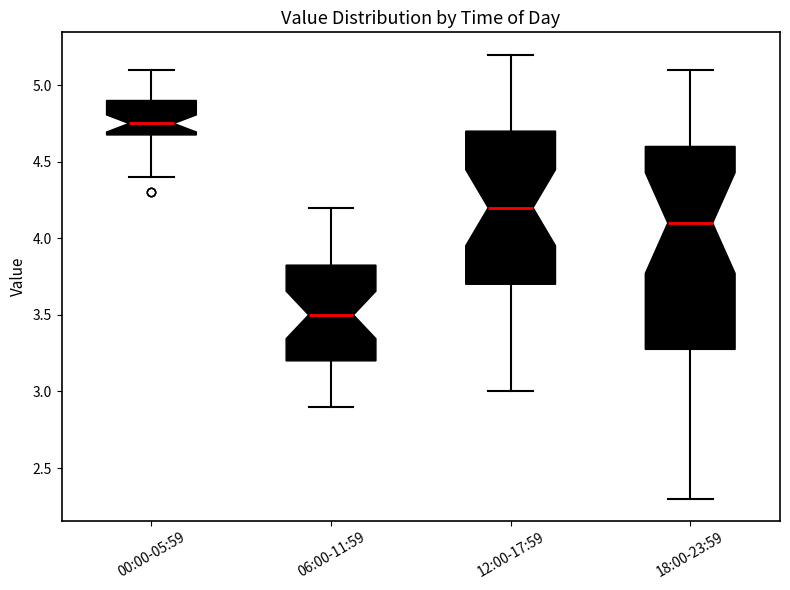

Reading left to right, read every box against the y-axis: the position of its median line, the range the box covers, and the ends of its whiskers. The values are not printed on the chart, so give them approximately, as read against the axis.

00:00-05:59: median 4.75, box 4.70 to 4.90, whiskers 4.40 to 5.10
06:00-11:59: median 3.50, box 3.20 to 3.85, whiskers 2.90 to 4.20
12:00-17:59: median 4.20, box 3.70 to 4.70, whiskers 3.00 to 5.20
18:00-23:59: median 4.10, box 3.30 to 4.60, whiskers 2.30 to 5.10